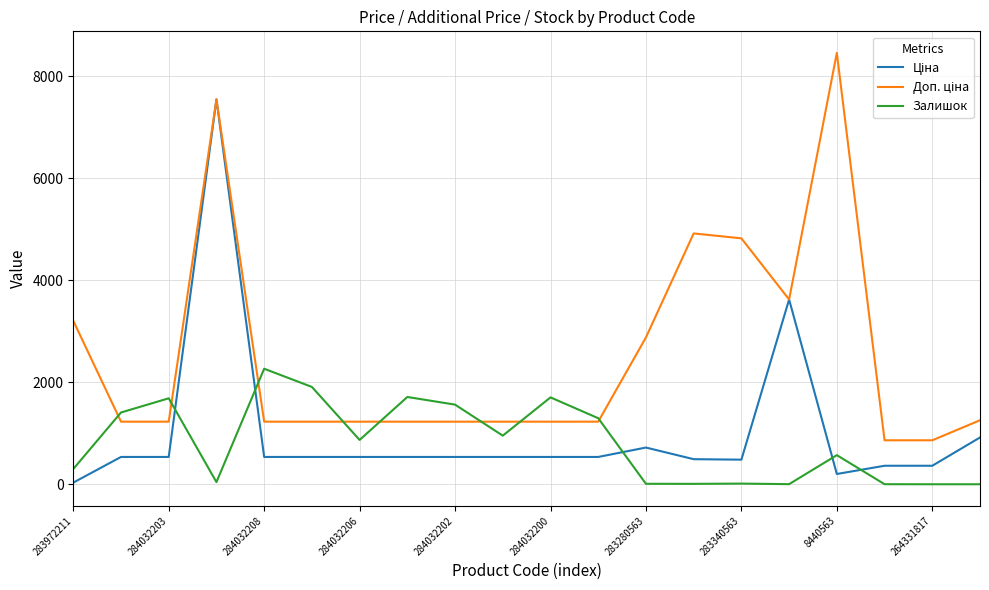

Which series has the widest spread of values?

Доп. ціна